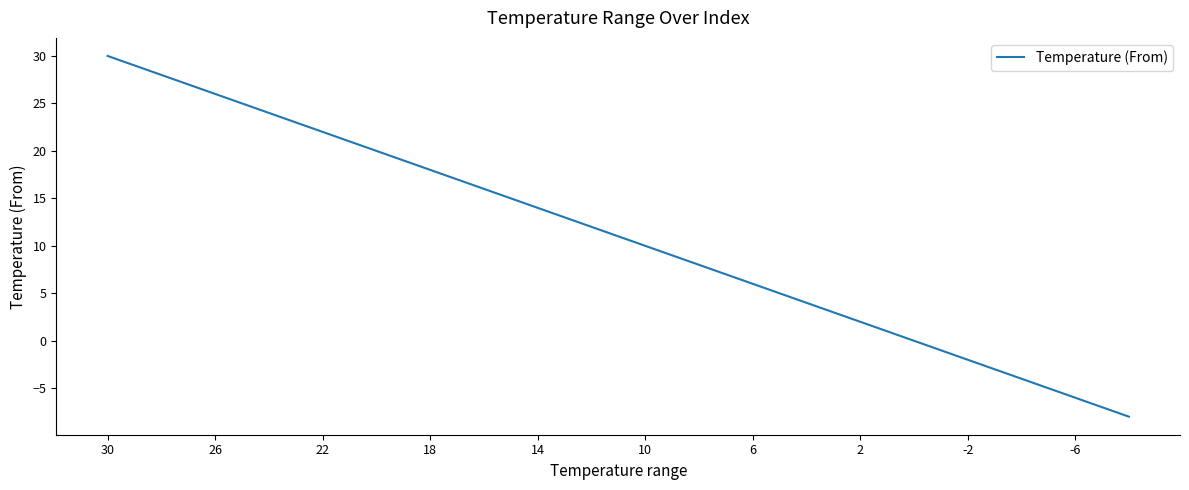

What is the smallest value displayed?

-8